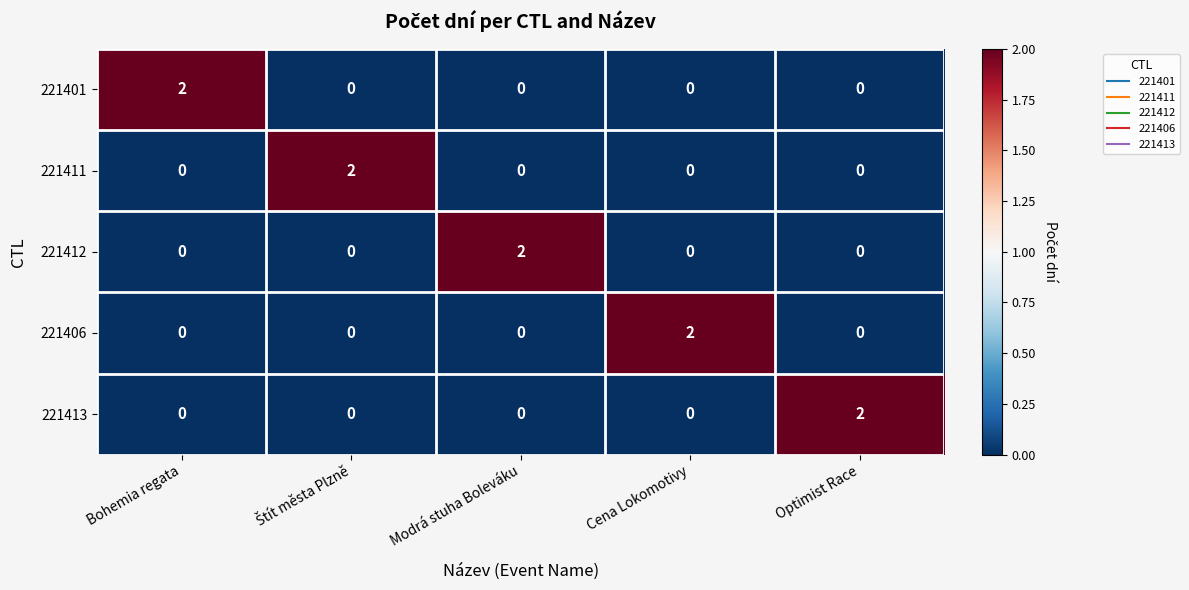

At how many categories does at least one series exceed 1?

5